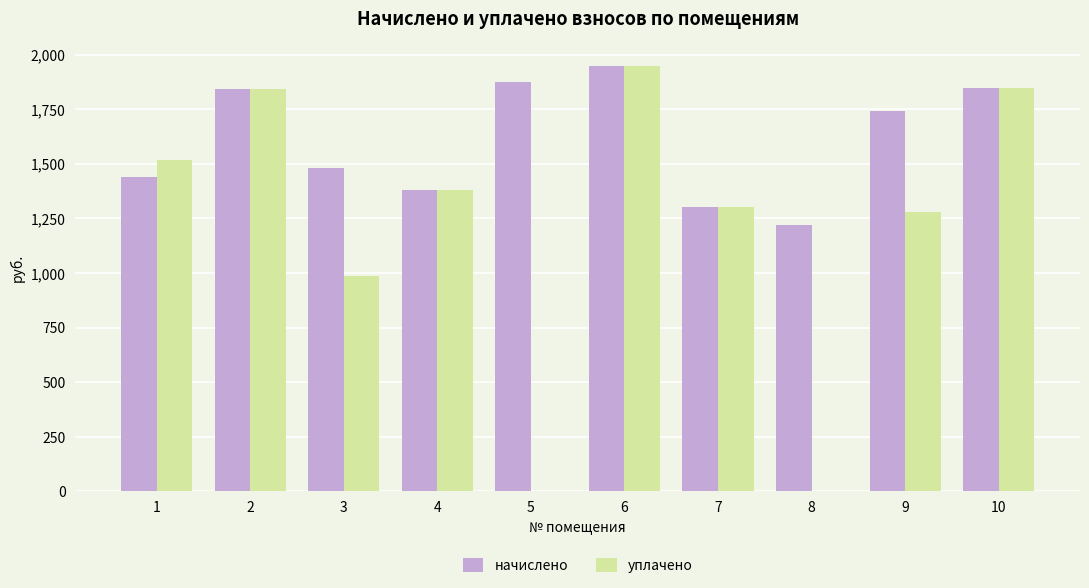

Count the number of categories in the chart.

10